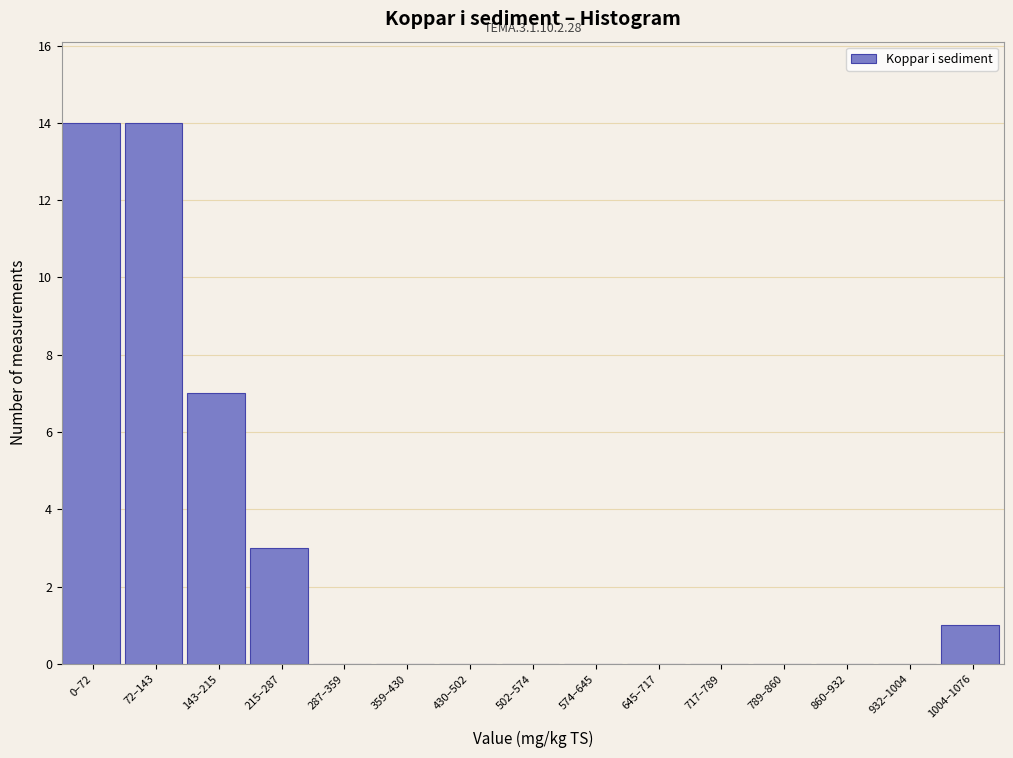

Reading left to right, list all the values displayed in this chart.

0–72=14	72–143=14	143–215=7	215–287=3	287–359=0	359–430=0	430–502=0	502–574=0	574–645=0	645–717=0	717–789=0	789–860=0	860–932=0	932–1004=0	1004–1076=1